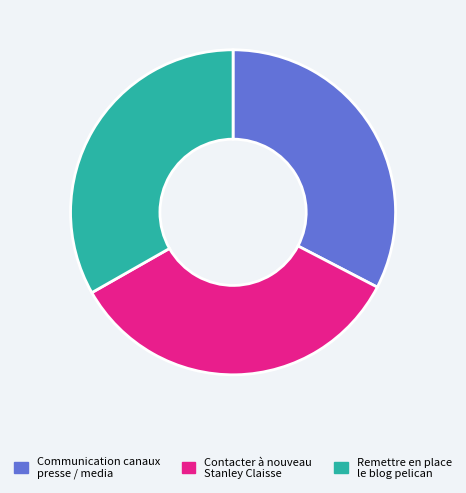

Count the number of slices in the pie.

3